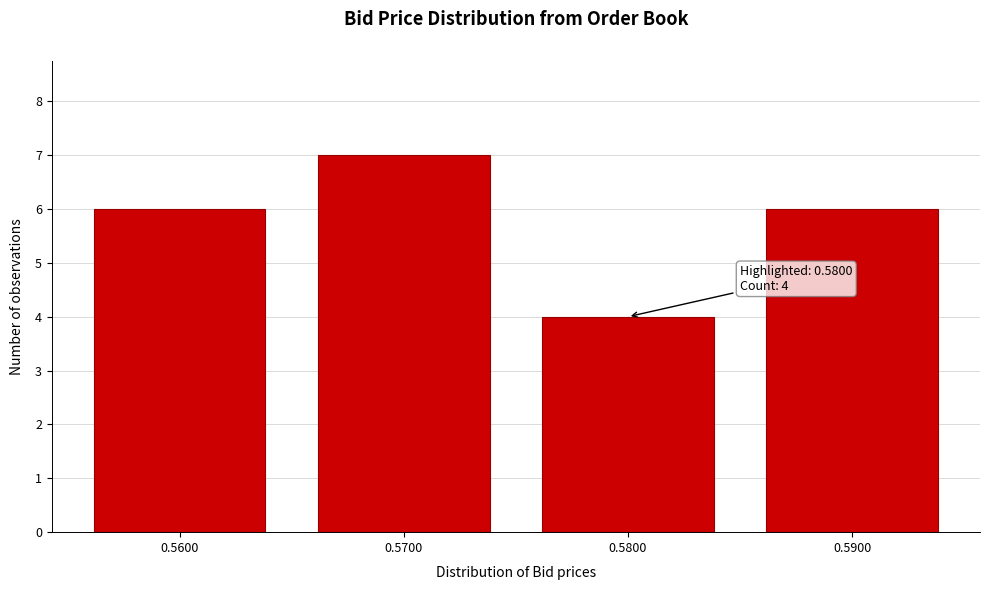

Over which range of the x-axis is the bar tallest?

0.565 to 0.575